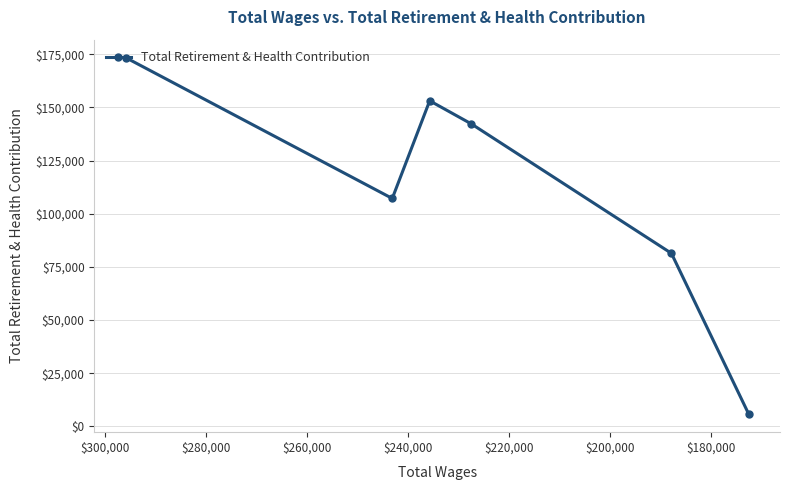

What is the difference between the second highest and minimum values?

147449